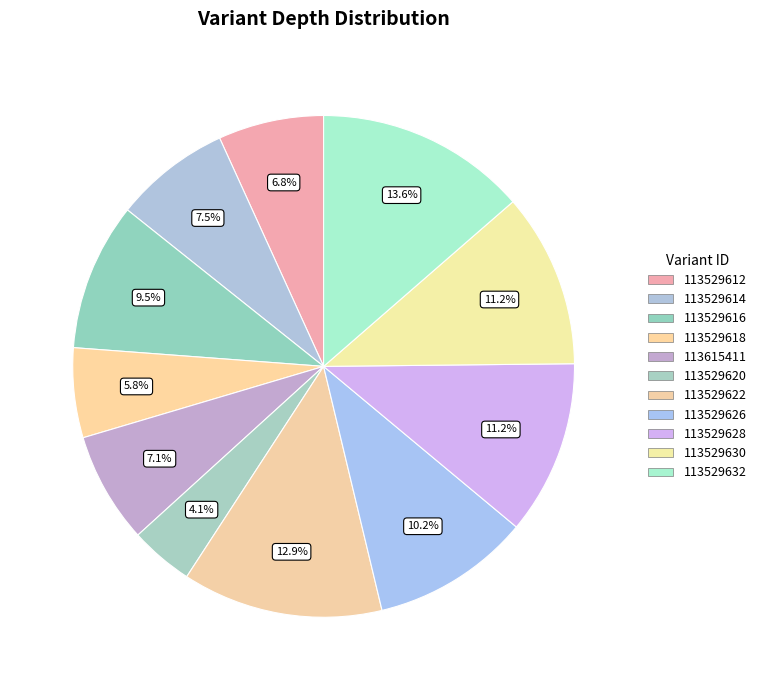

To the nearest percent, what is the average slice percentage?

9%